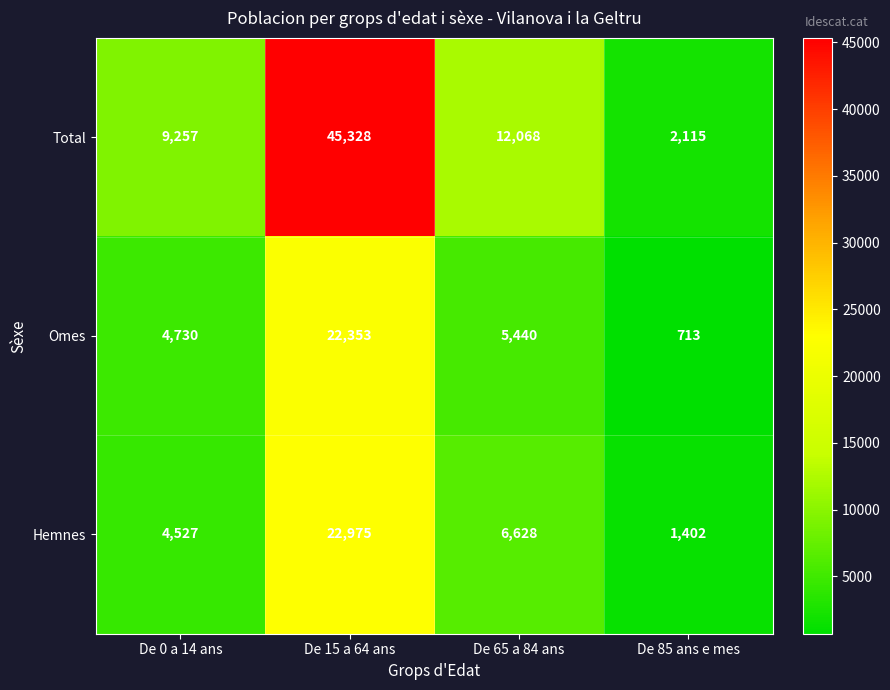

Rank the series by their maximum value, from highest to lowest.

Total, Hemnes, Omes